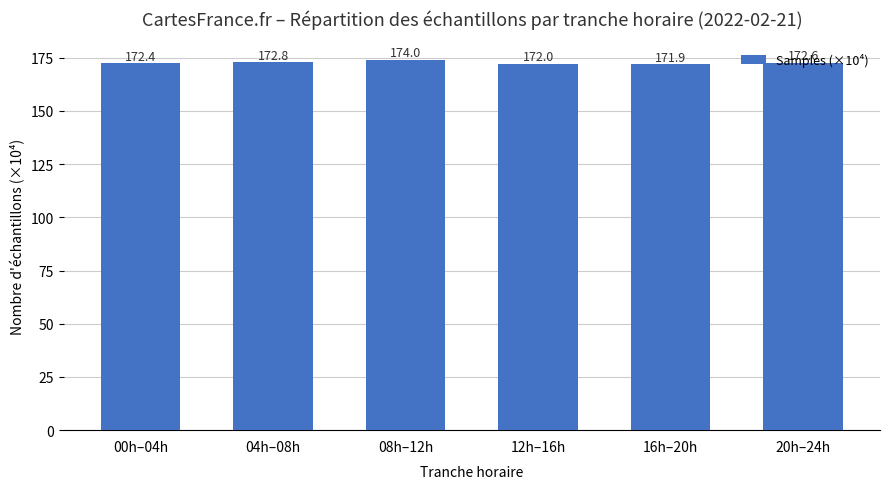

What is the greatest value displayed?

174.0